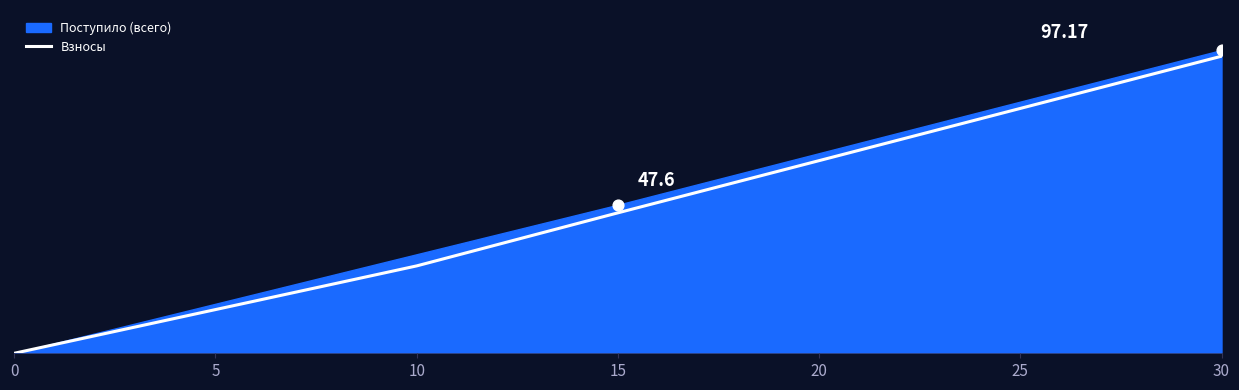

What is the change in value from 23 to 27?

+13.4